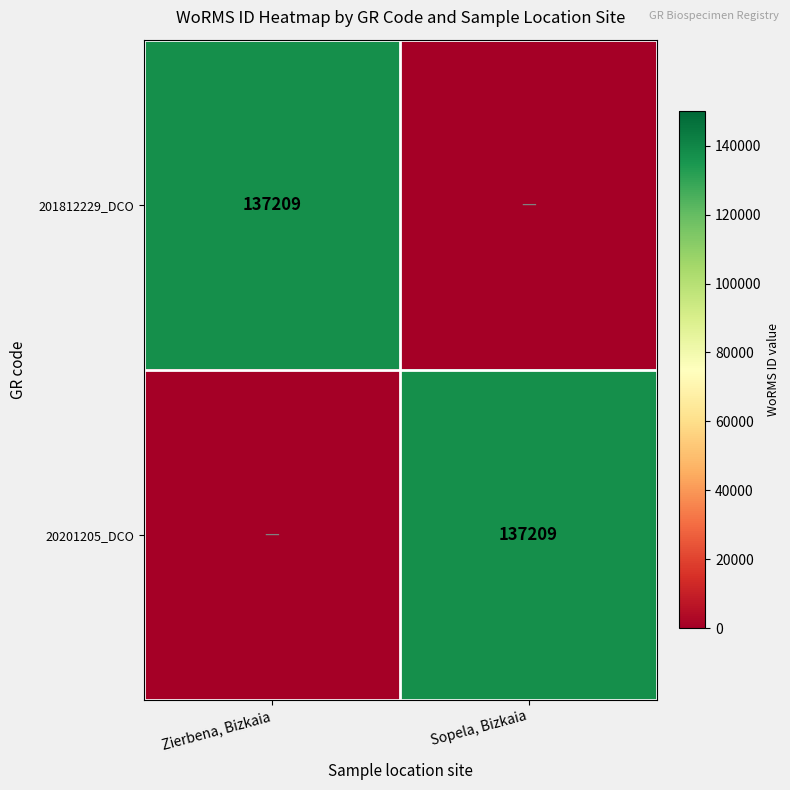

Is it true that 20201205_DCO equals 137209 at Sopela, Bizkaia?

True